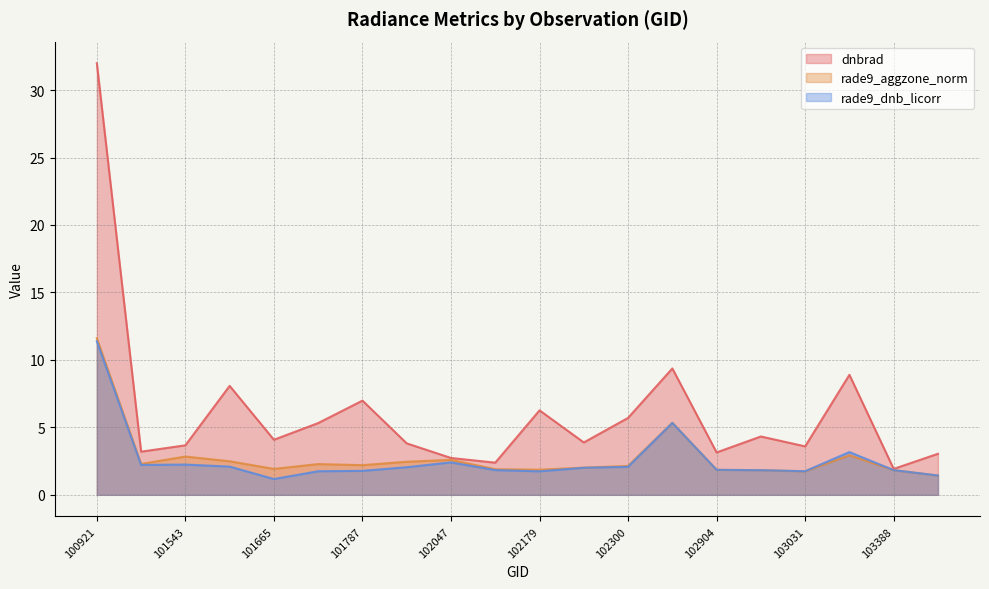

The value of rade9_dnb_licorr at 103023 is 1.8. True or false?

True